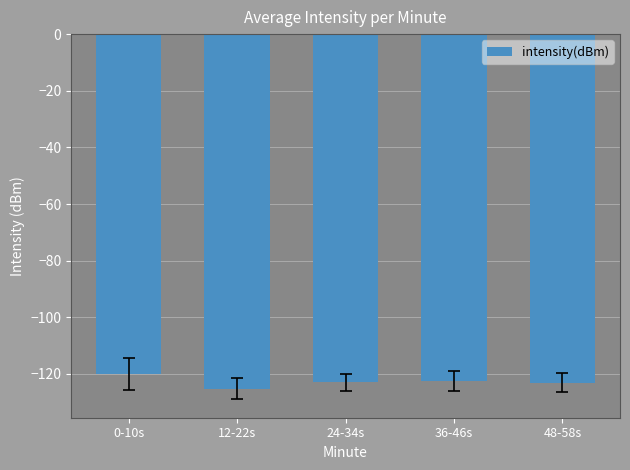

What is the label of the 3rd bar from the right?

24-34s